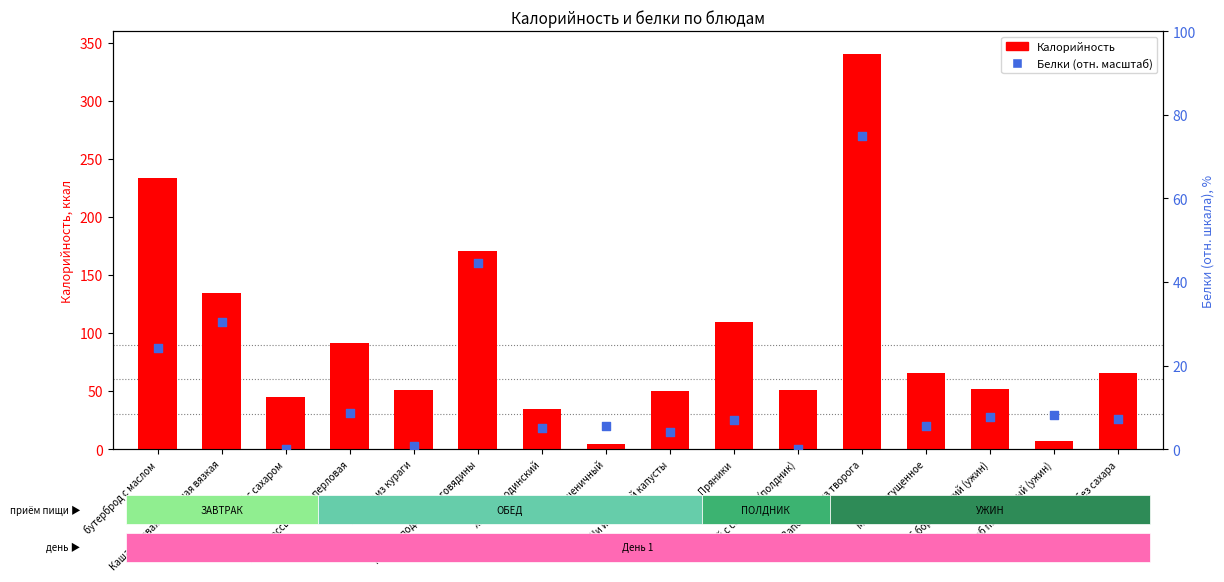

Which series contains the highest Y value?

Калорийность